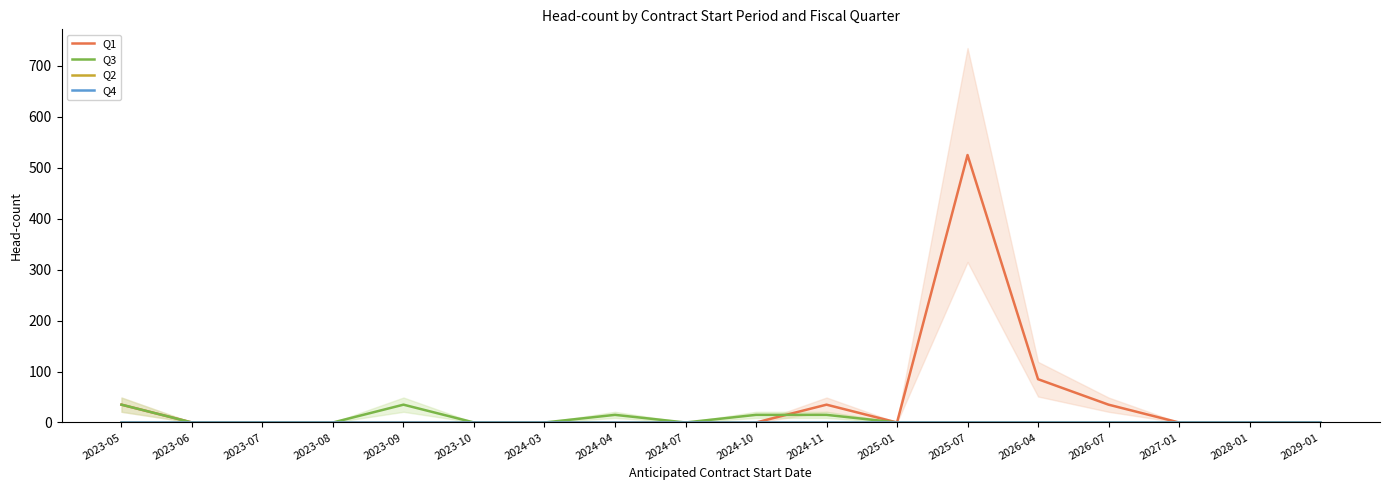

True or false: Q4 and Q2 cross at least once.

False